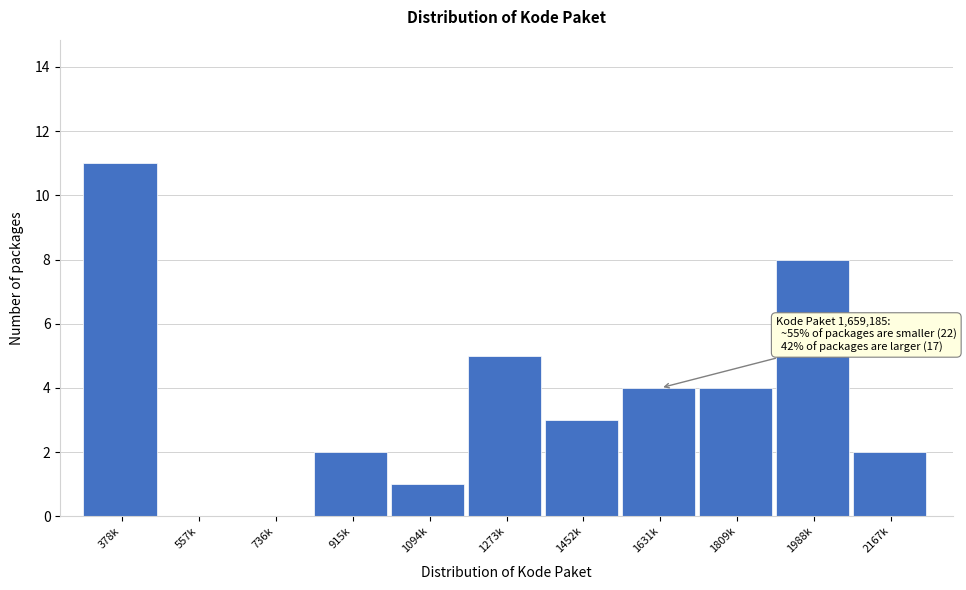

Reading left to right, extract all data points from this chart.

378k=11	557k=0	736k=0	915k=2	1094k=1	1273k=5	1452k=3	1631k=4	1809k=4	1988k=8	2167k=2